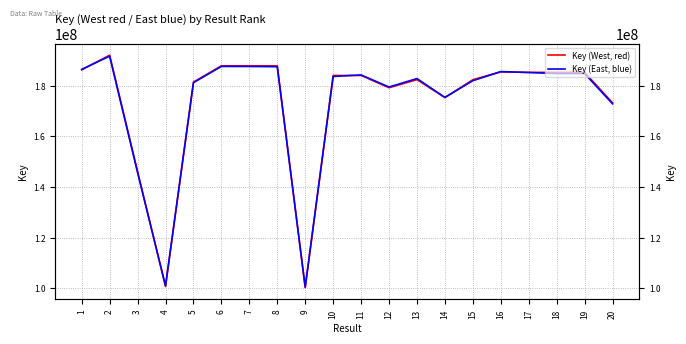

Is this an area chart (filled region under the line)?

No